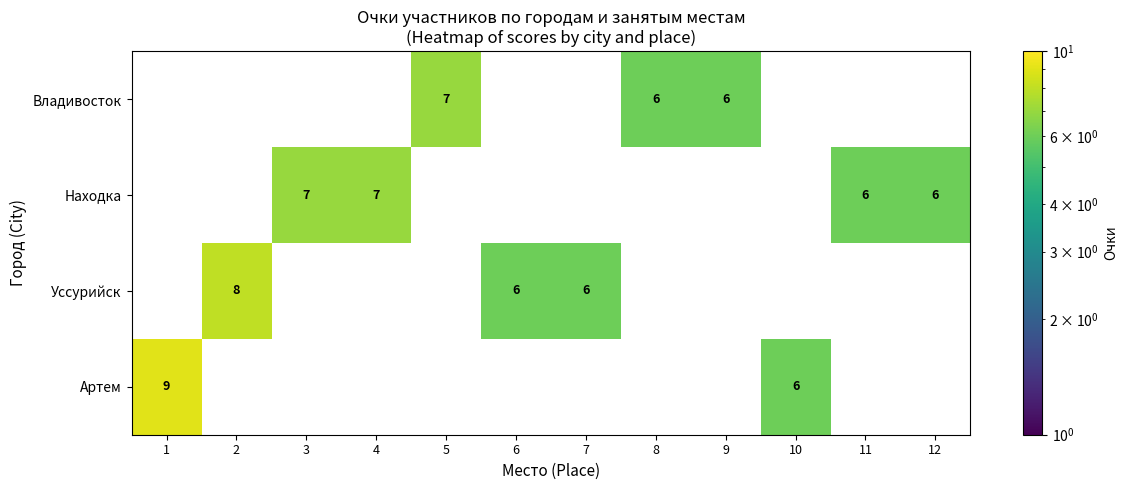

The value of Уссурийск at 2 is 8. True or false?

True